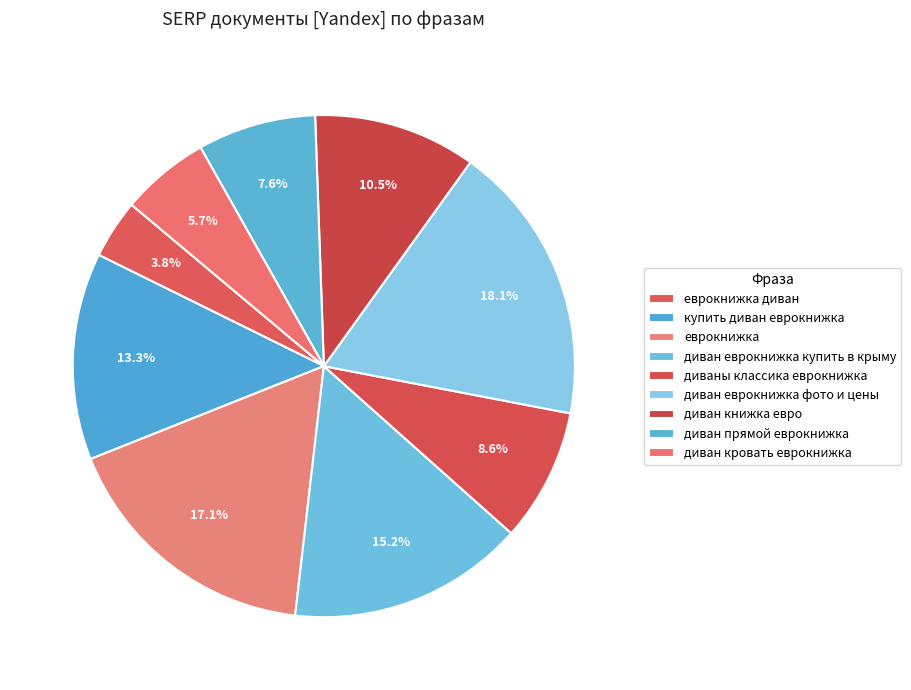

What percentage is the диван кровать еврокнижка slice, to the nearest percent?

6%